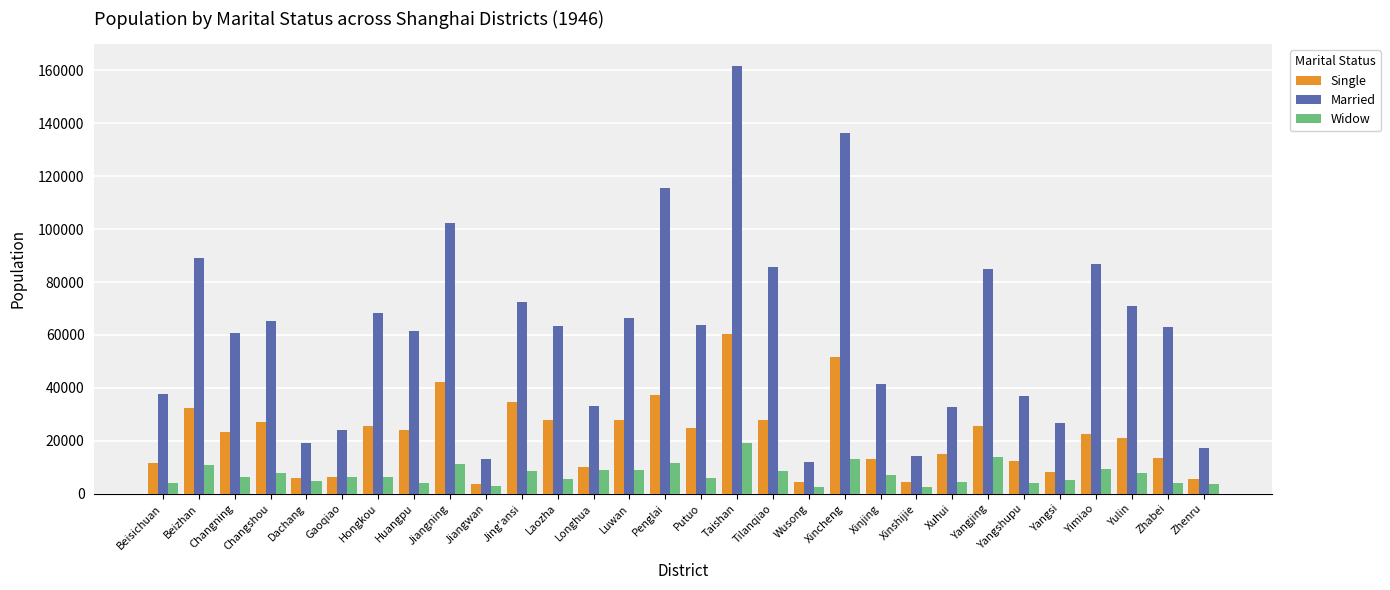

At which label does Widow first exceed 6505?

Beizhan